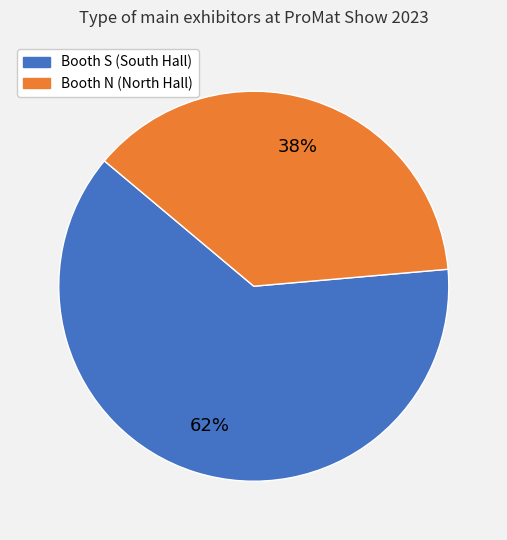

Which category has the biggest portion of the pie?

Booth S (South Hall)